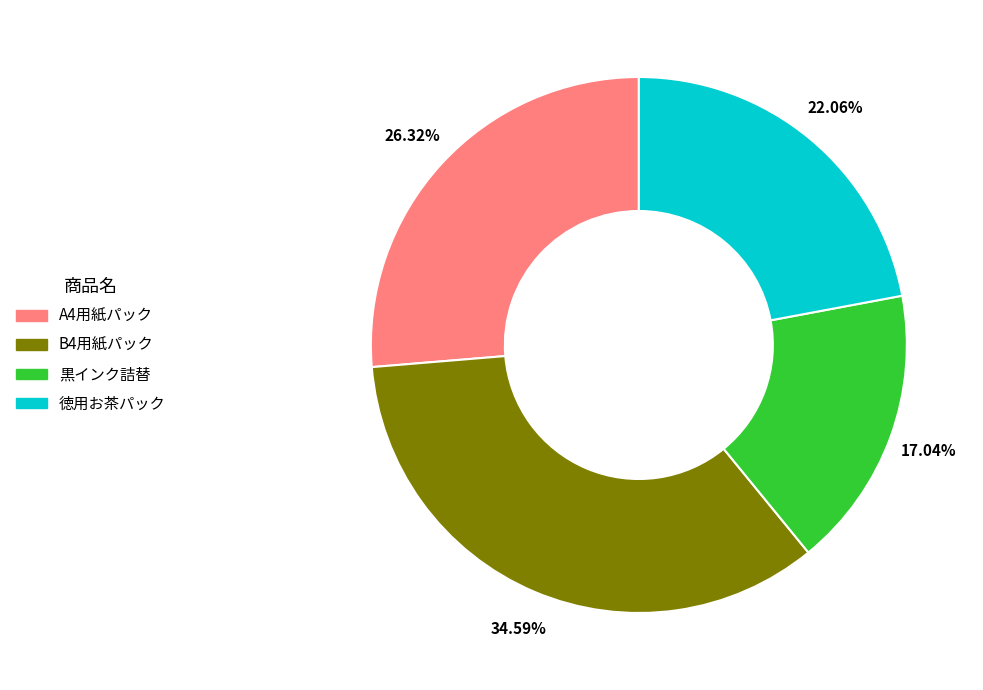

Which category has the biggest portion of the pie?

B4用紙パック